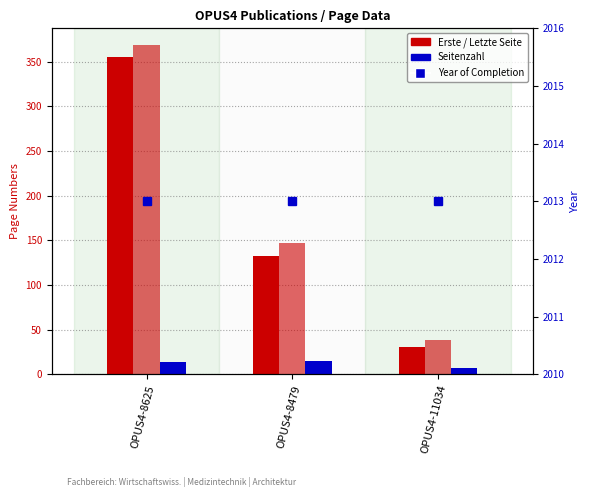

What is the value of the Letzte Seite bar at the 1st from the left?

369